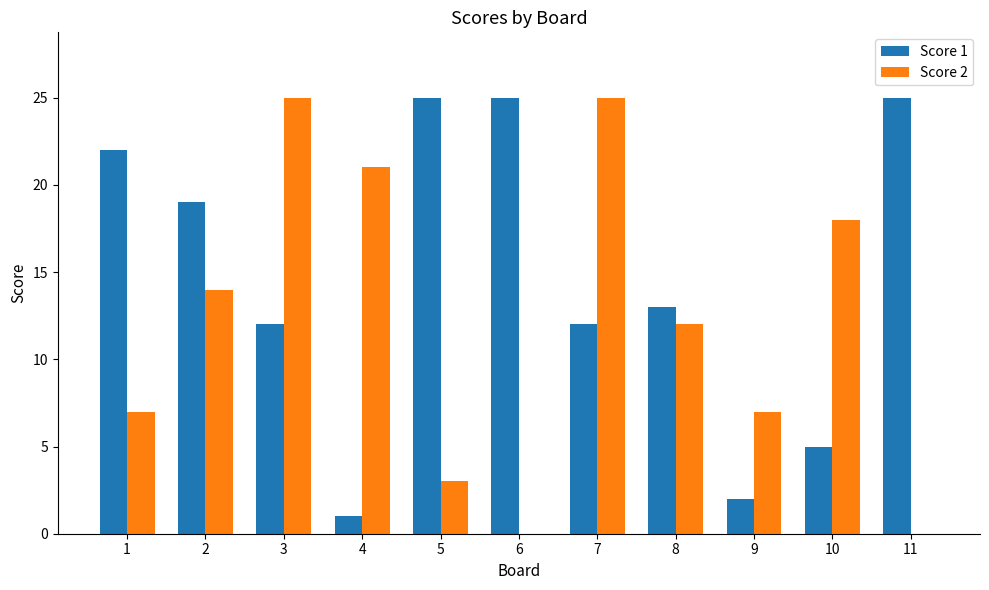

Which series has the largest total across all categories?

Score 1